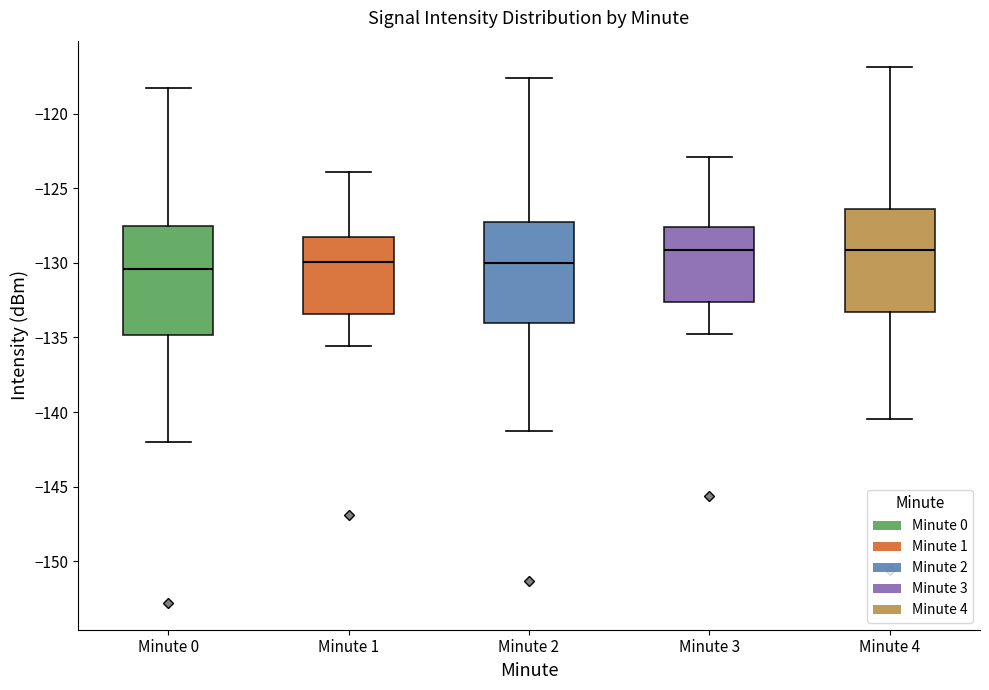

Reading left to right, read every box against the y-axis: the position of its median line, the range the box covers, and the ends of its whiskers. The values are not printed on the chart, so give them approximately, as read against the axis.

Minute 0: median -130.5, box -135.0 to -127.5, whiskers -142.0 to -118.5
Minute 1: median -130.0, box -133.5 to -128.0, whiskers -135.5 to -124.0
Minute 2: median -130.0, box -134.0 to -127.0, whiskers -141.5 to -117.5
Minute 3: median -129.0, box -132.5 to -127.5, whiskers -135.0 to -123.0
Minute 4: median -129.0, box -133.5 to -126.5, whiskers -140.5 to -117.0